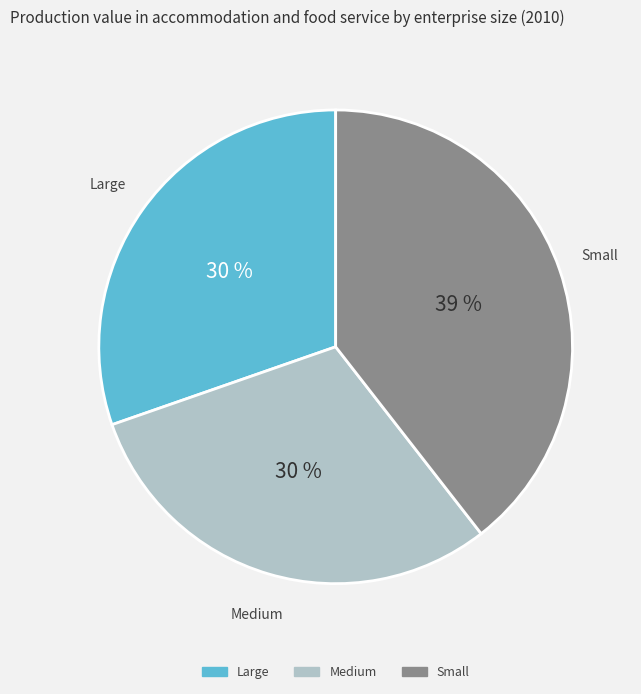

Which slice is the largest?

Small